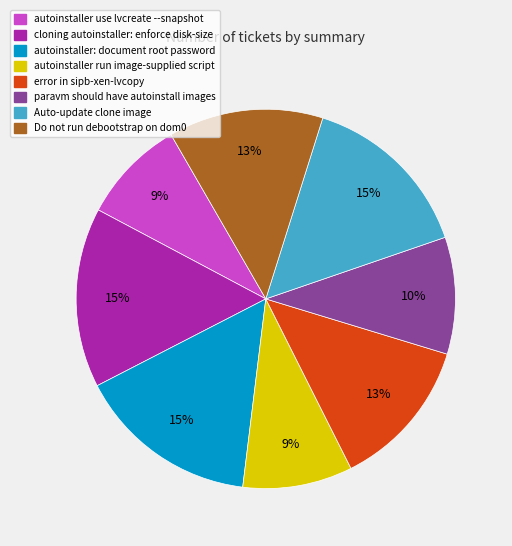

Do Do not run debootstrap on dom0 and autoinstaller run image-supplied script together represent more than half of the pie?

No